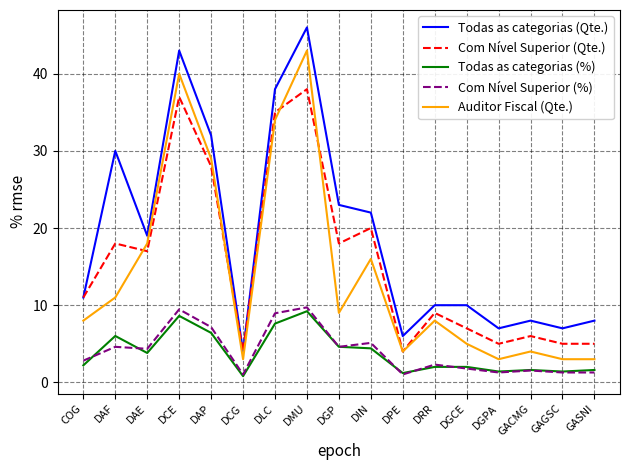

Where is Auditor Fiscal (Qte.) nearest to the value 23?

DAE